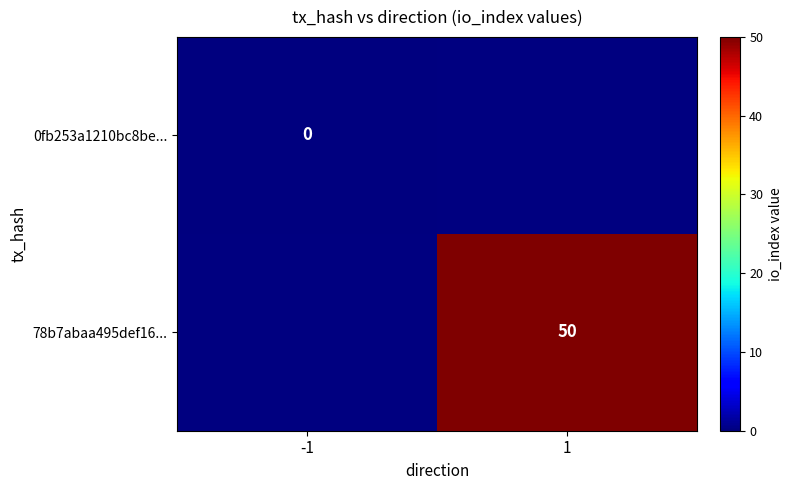

Is it true that 78b7abaa495def16... equals 50 at 1?

True